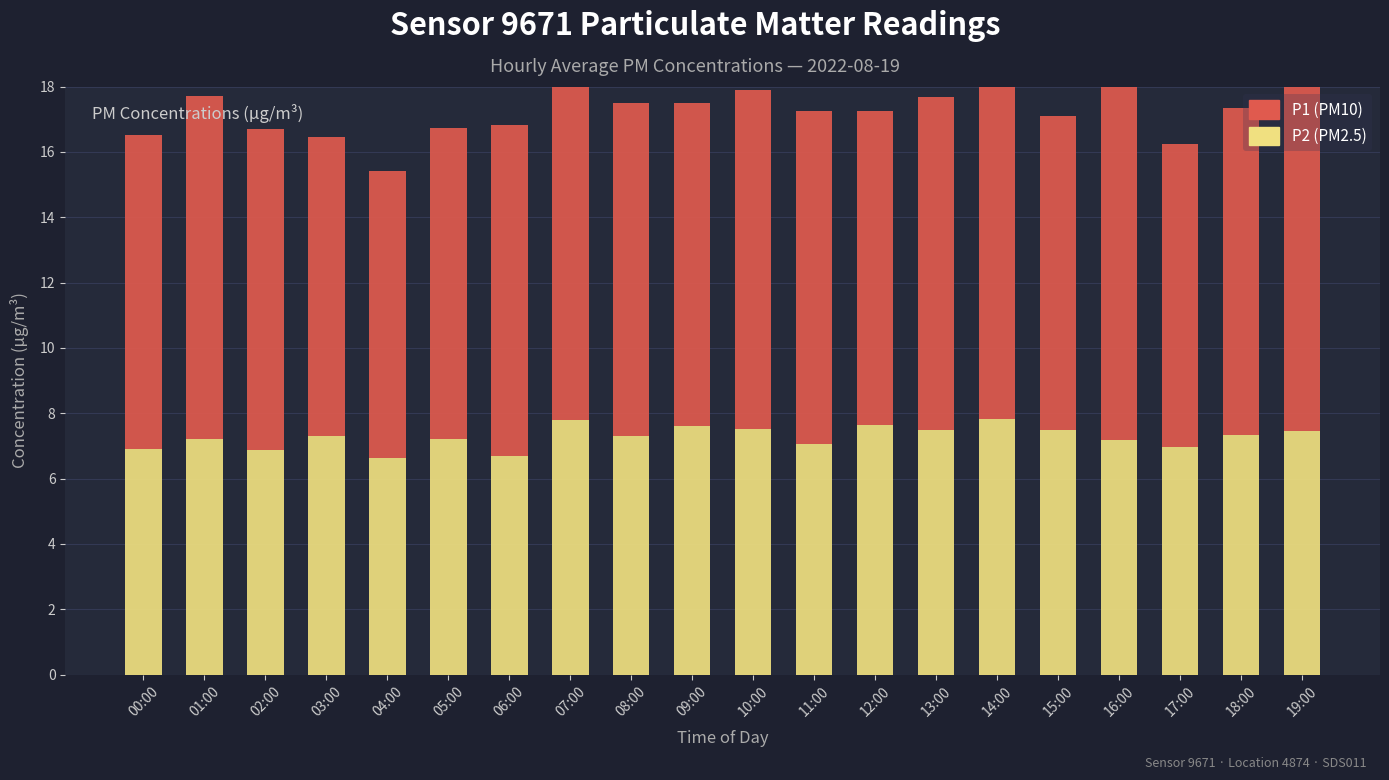

What is the difference between the maximum and minimum values in the P1 series?

2.5